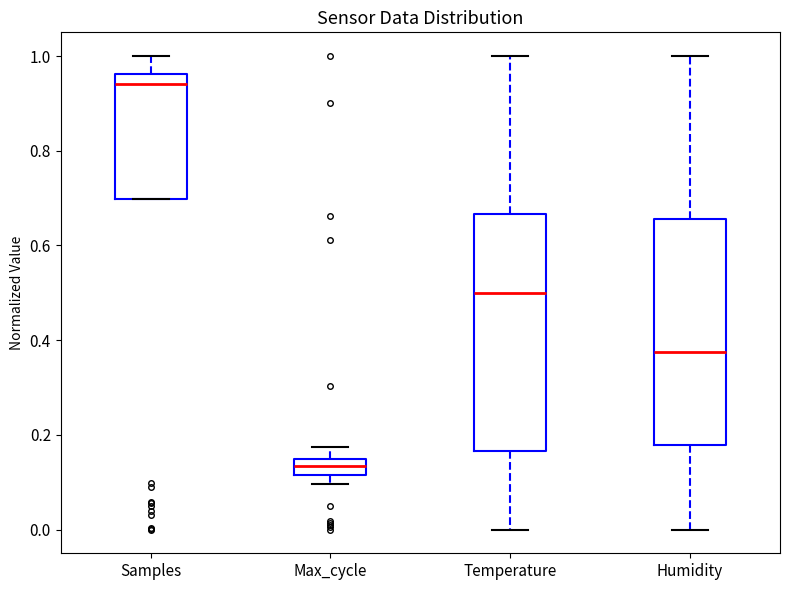

Reading left to right, transcribe this box plot: for each box, give where its median line is, the range the box spans, and where its two whiskers end, as read against the y-axis. The values are not printed on the chart, so give them approximately, as read against the axis.

Samples: median 0.94, box 0.70 to 0.96, whiskers 0.70 to 1.00
Max_cycle: median 0.14 (inside the box), box 0.12 to 0.14, whiskers 0.10 to 0.18
Temperature: median 0.50, box 0.16 to 0.66, whiskers 0.00 to 1.00
Humidity: median 0.38, box 0.18 to 0.66, whiskers 0.00 to 1.00